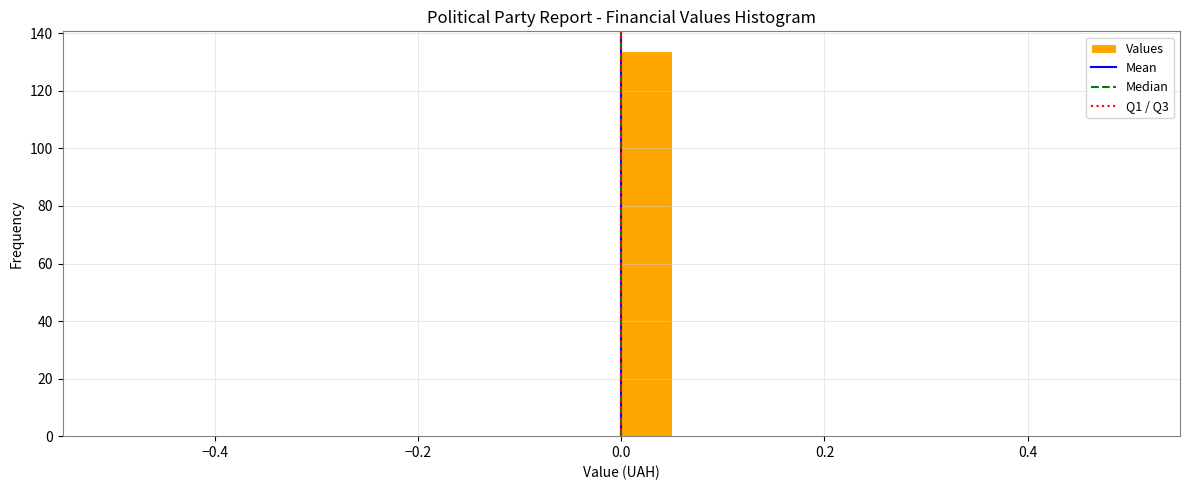

Read against the x-axis, roughly where is the centre of the tallest bar?

0.02